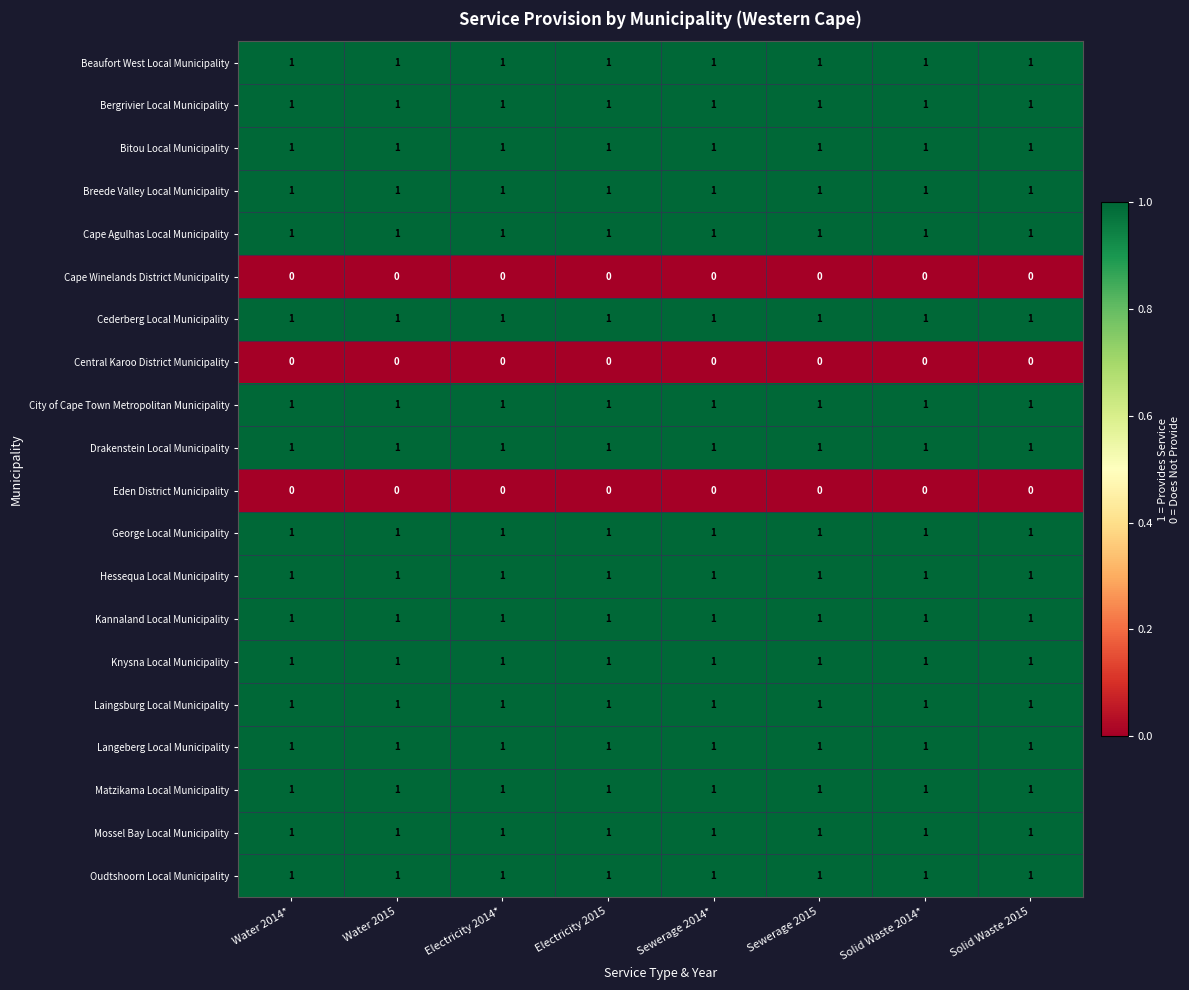

What is the sum of all City of Cape Town Metropolitan Municipality values?

8